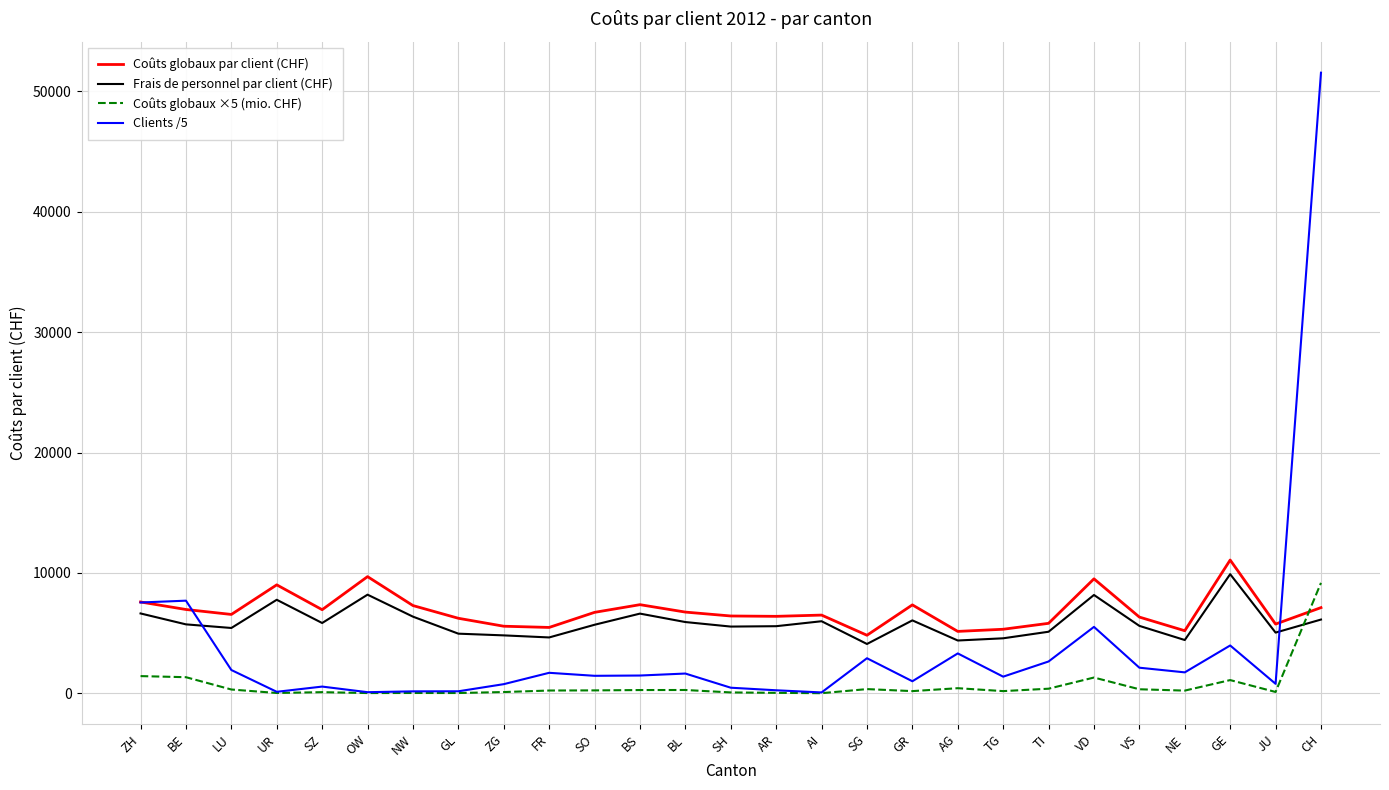

How many categories are shown in the chart?

27